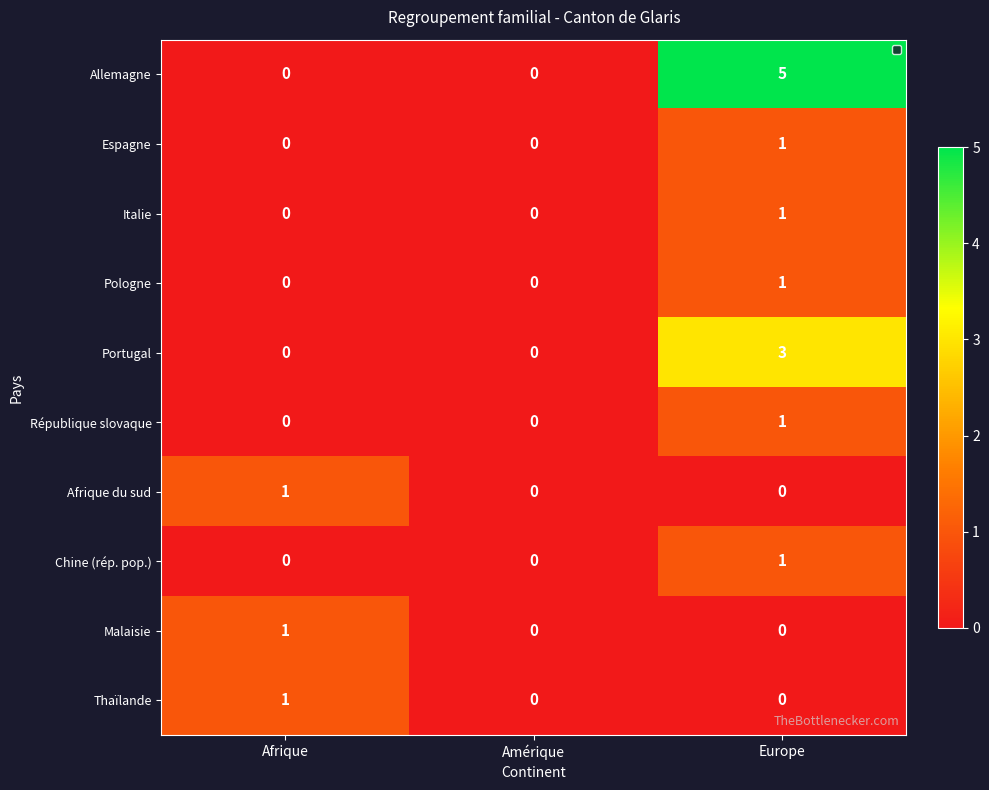

How many values in the Espagne series exceed 0?

1